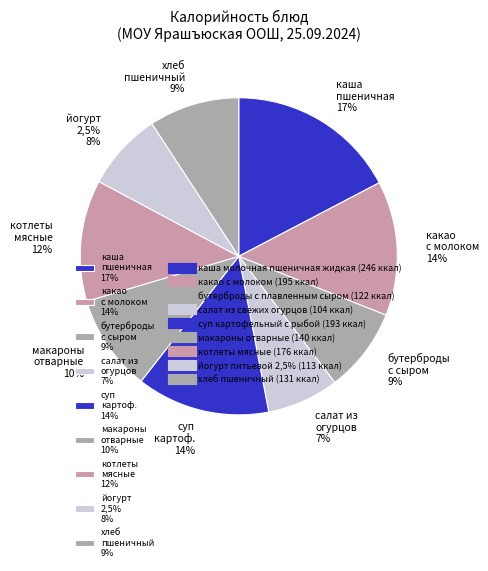

Between салат из свежих огурцов and йогурт питьевой 2,5%, which is larger?

йогурт питьевой 2,5%